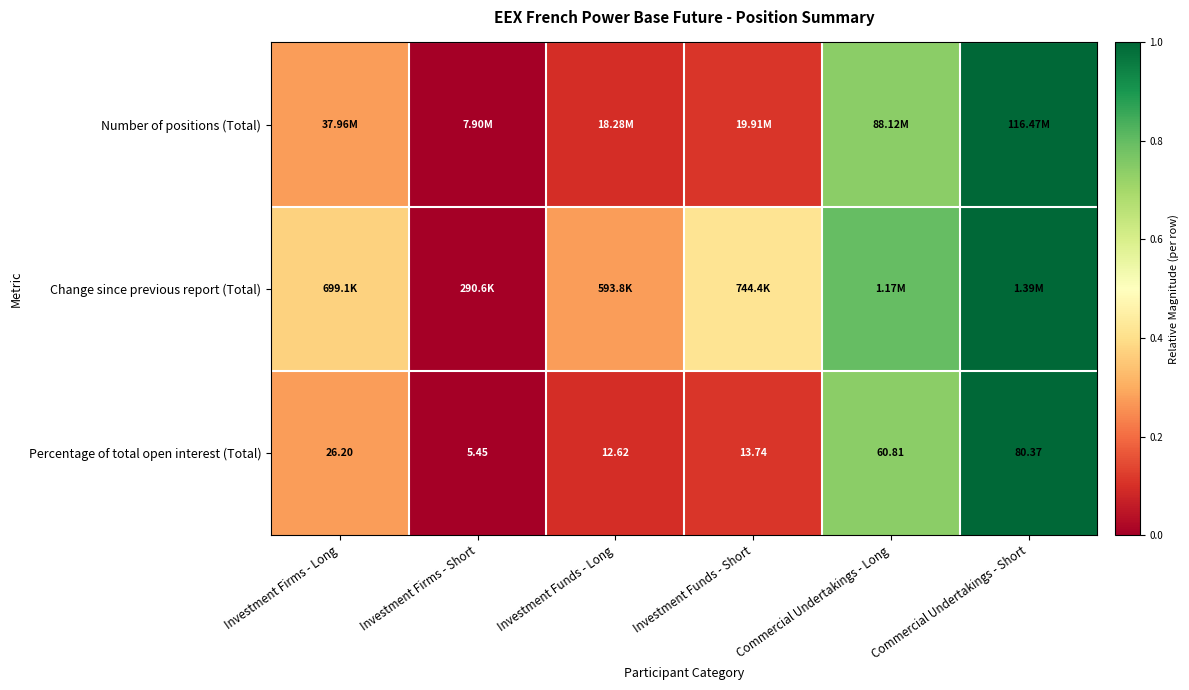

What is the total value across all series at Investment Funds - Long?

0.5